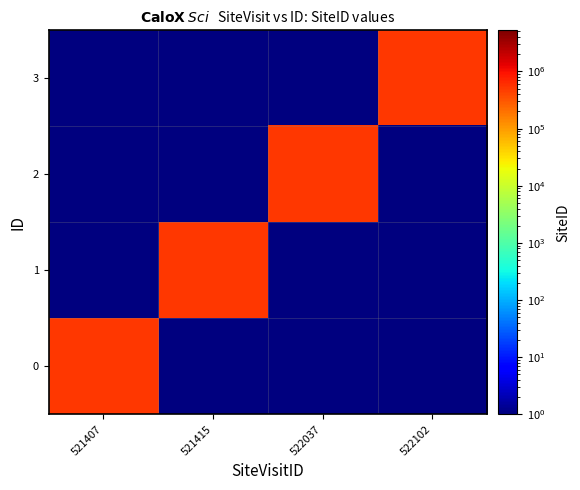

Reading left to right, transcribe all the data shown in this chart.

0: 521407=523790	521415=1	522037=1	522102=1
1: 521407=1	521415=523798	522037=1	522102=1
2: 521407=1	521415=1	522037=523141	522102=1
3: 521407=1	521415=1	522037=1	522102=523093